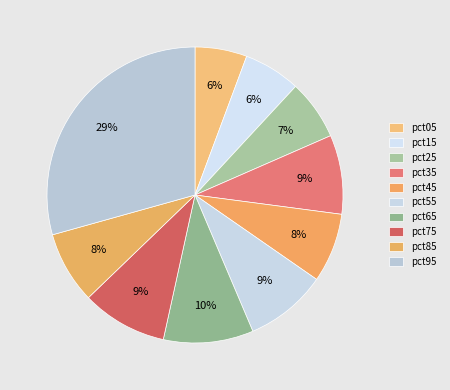

What percentage is the pct65 slice, to the nearest percent?

10%